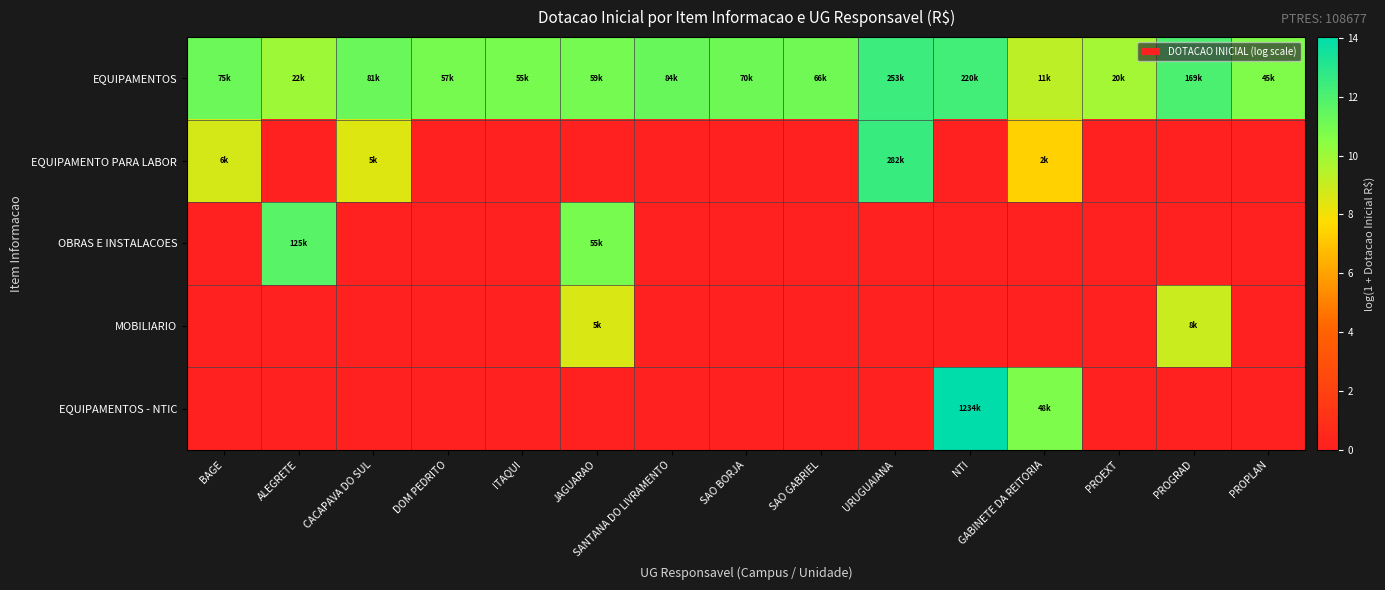

At how many categories does at least one series exceed 3?

15